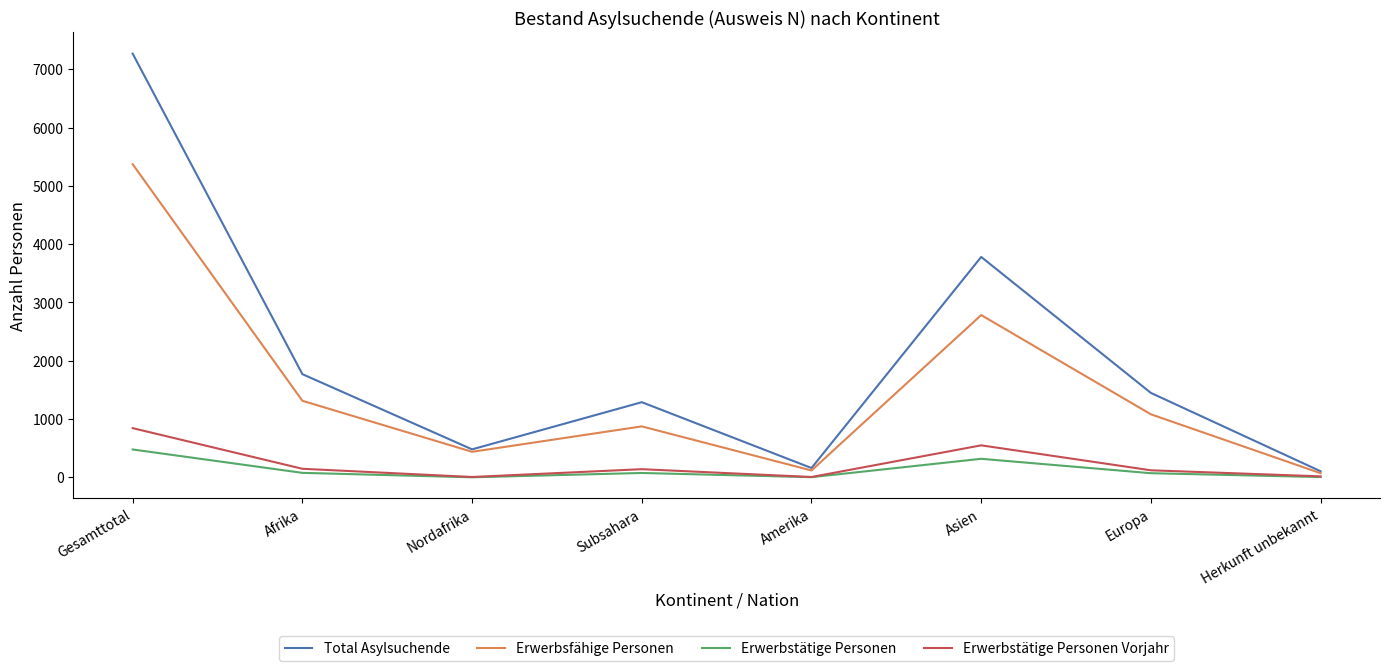

True or false: Total Asylsuchende has more than 1 points higher than both neighbors.

True